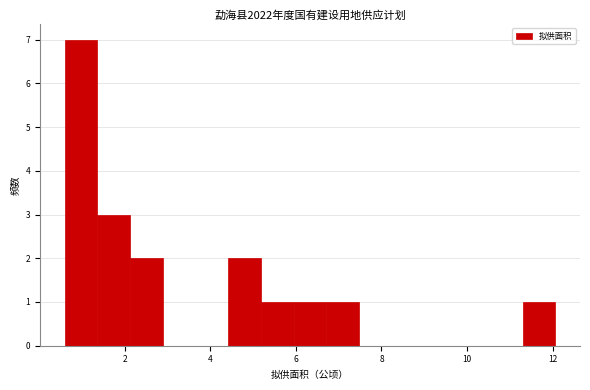

Around what value on the x-axis is the tallest bar? Give the approximate position of its centre, as read against the axis.

1.0